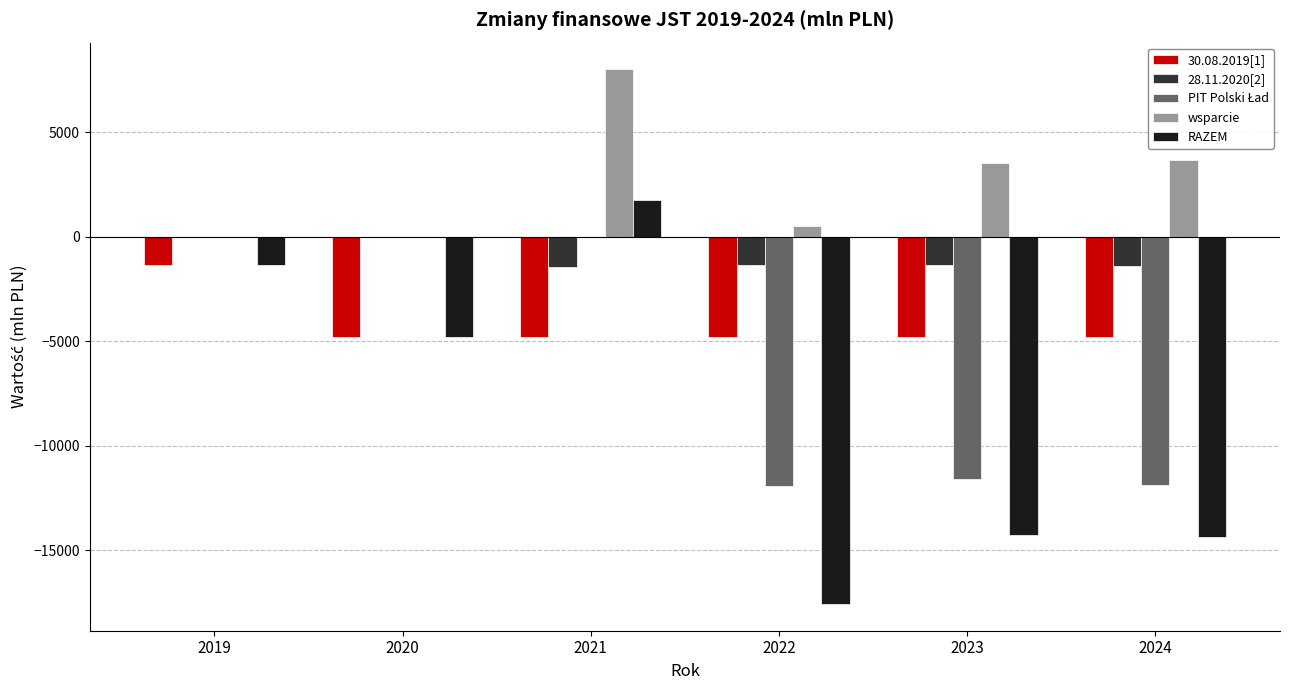

Is it true that RAZEM equals -4812 at 2020?

True